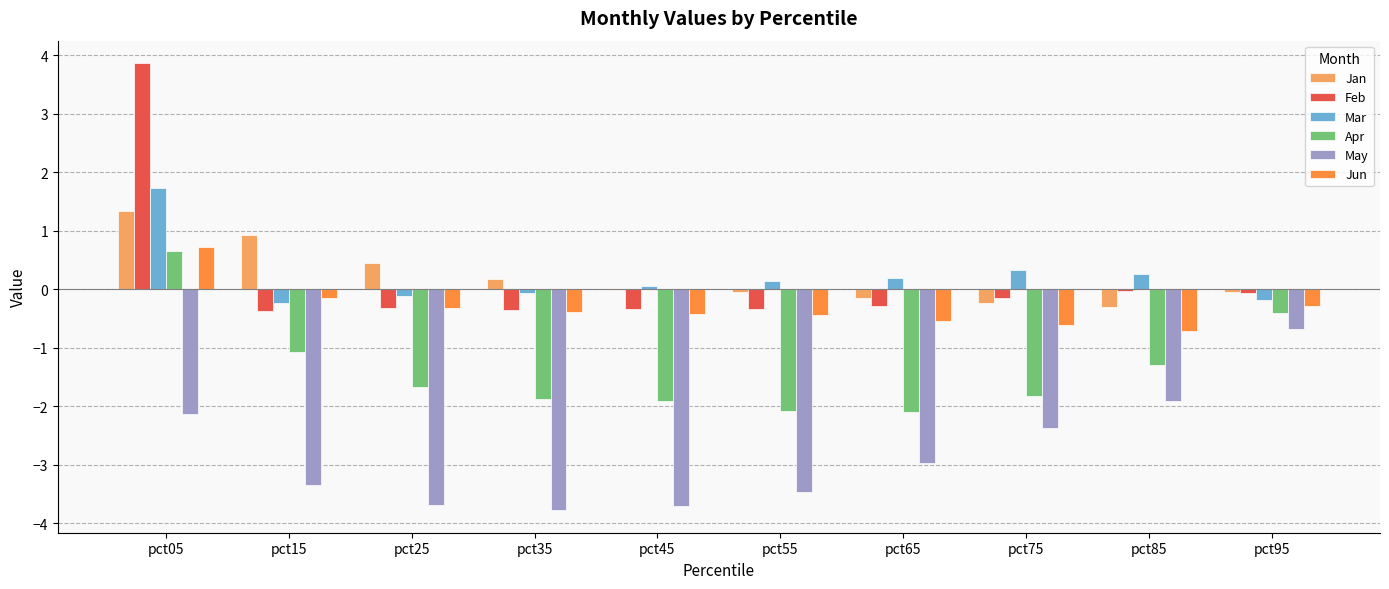

True or false: Mar has a value of 0.1 at pct45.

True